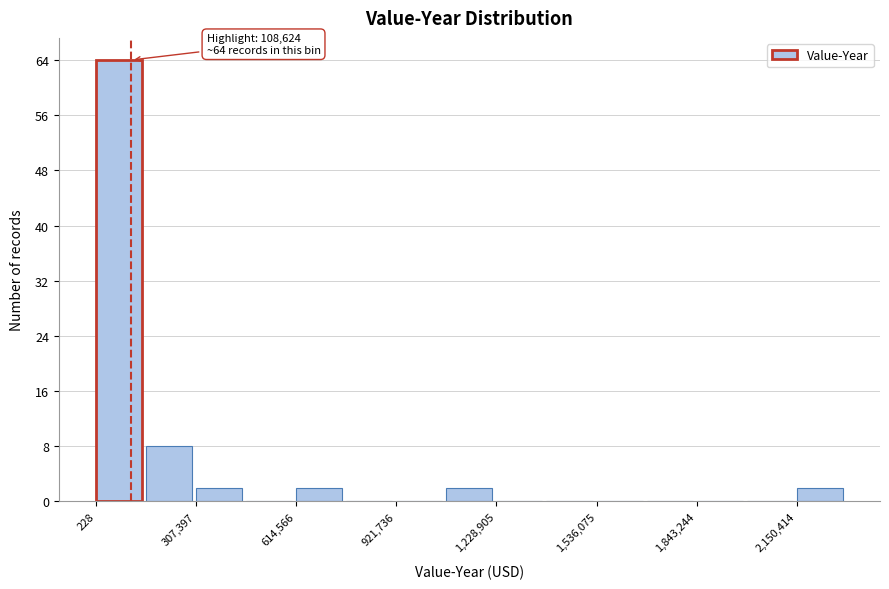

Around what value on the x-axis is the tallest bar? Give the approximate position of its centre, as read against the axis.

50000